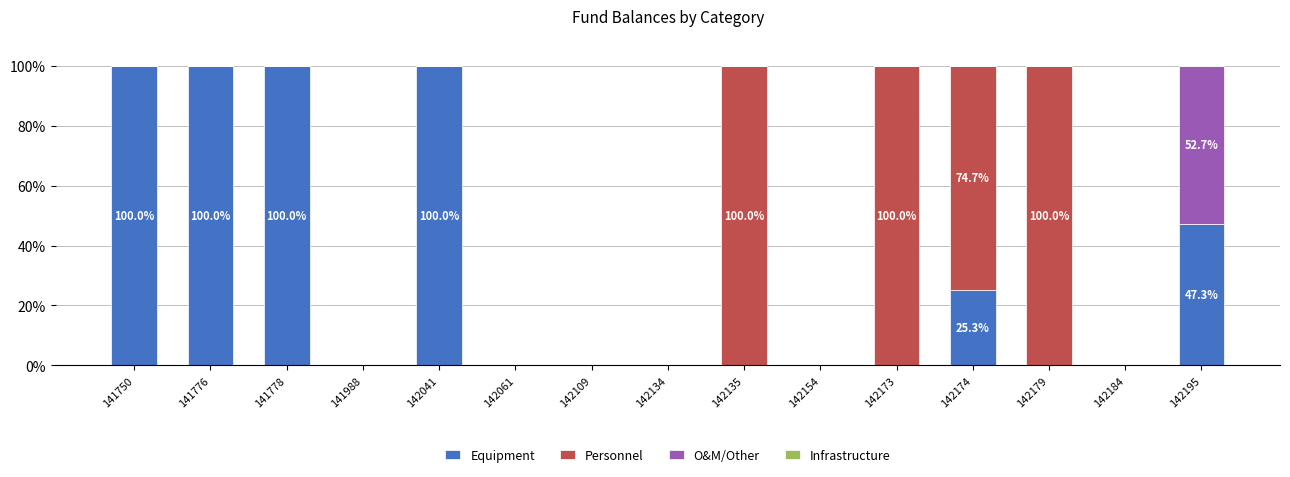

What is the maximum value for Equipment?

100.0